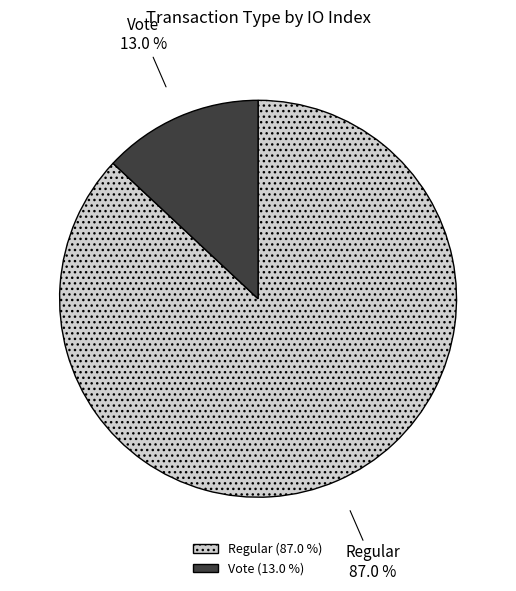

To the nearest percent, what percentage of the pie is Vote?

13%